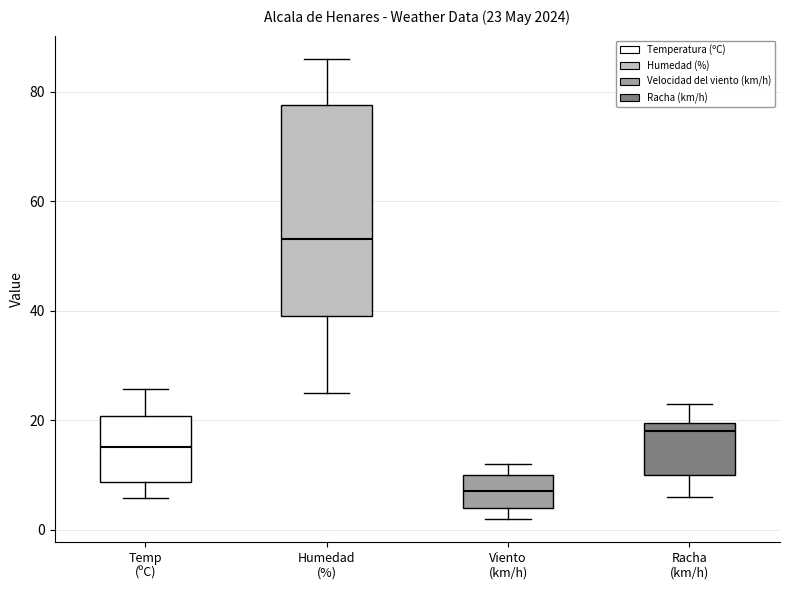

Which box is the tallest, from its lower edge to its upper edge?

Humedad (%)